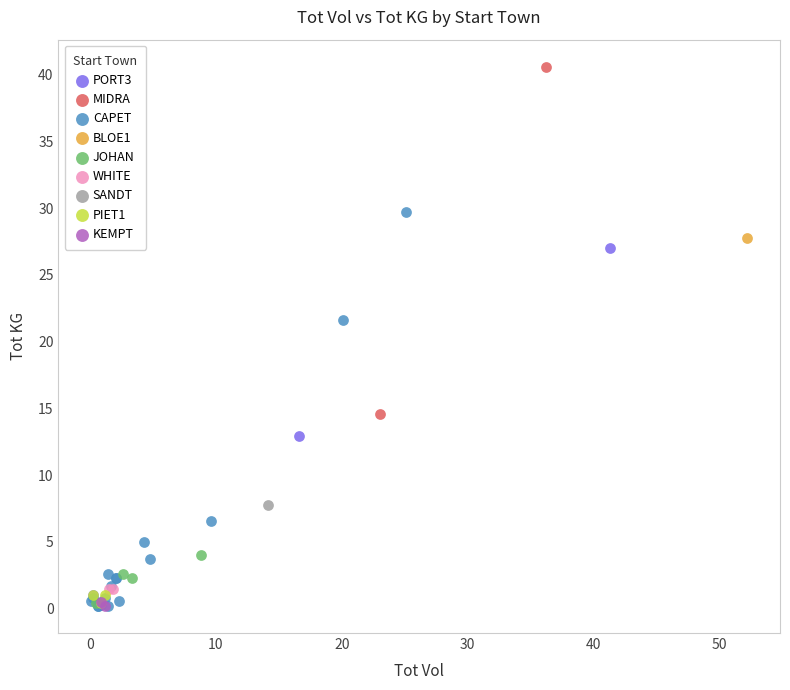

What are all the series names shown in the legend?

PORT3, MIDRA, CAPET, BLOE1, JOHAN, WHITE, SANDT, PIET1, KEMPT